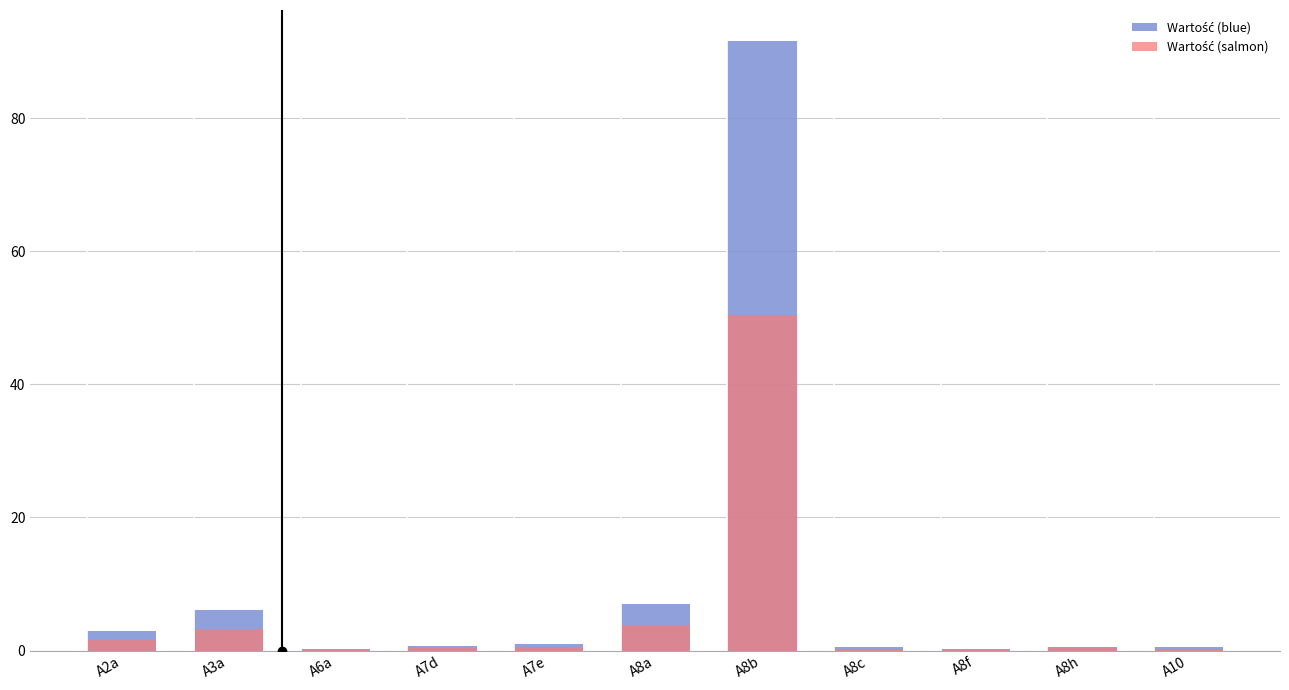

List the series in order of their peak value, highest first.

Wartość (blue), Wartość (salmon)